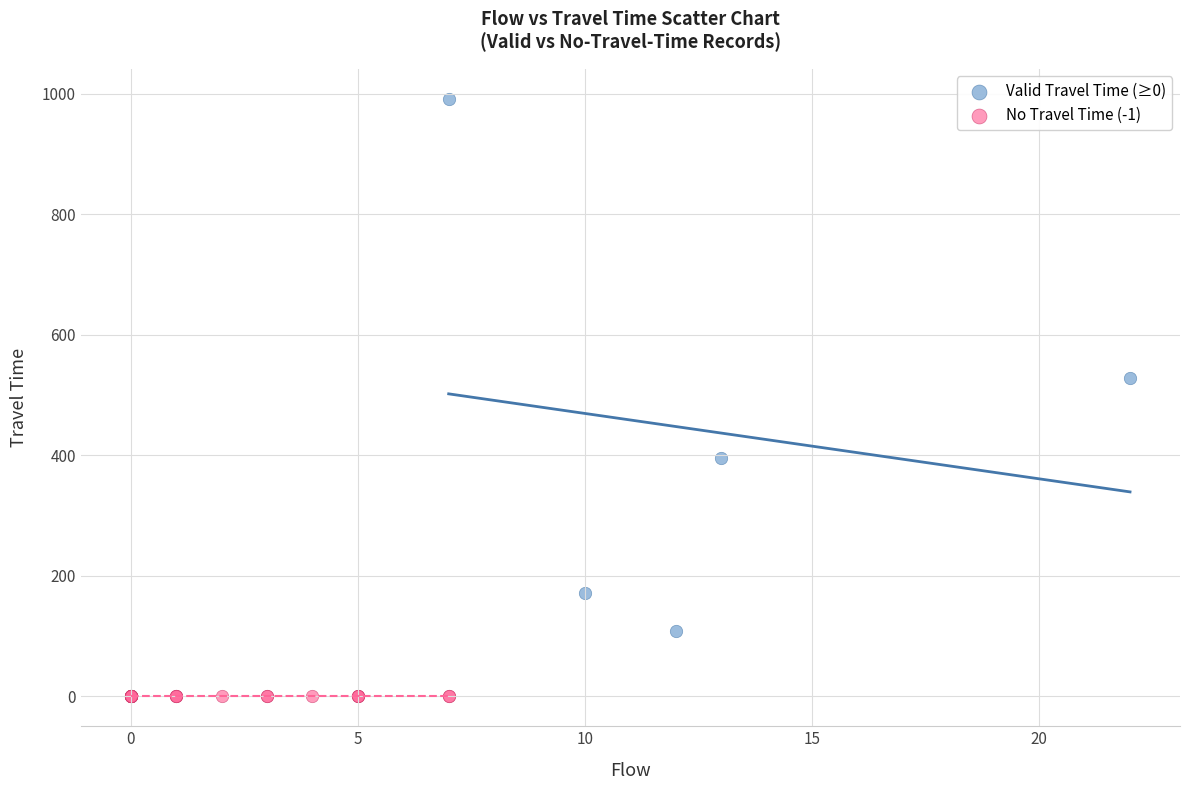

What are all the series names shown in the legend?

Valid Travel Time (≥0), No Travel Time (-1)